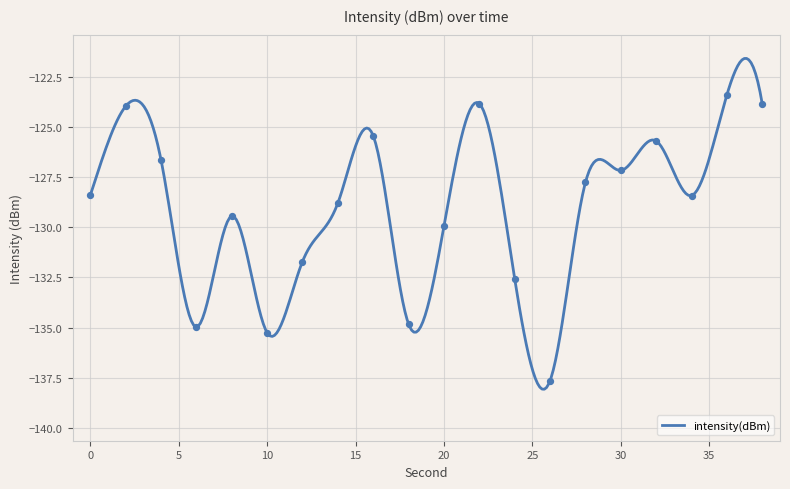

What is the change in value from 6 to 10?

-0.3